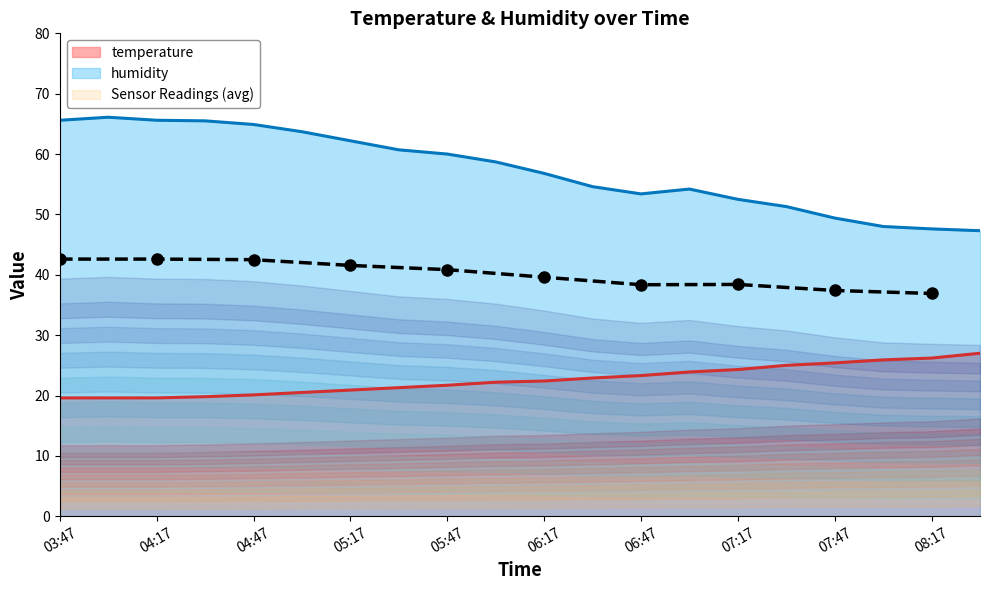

How many interior local valleys (lower than both neighbors) does the data have?

1